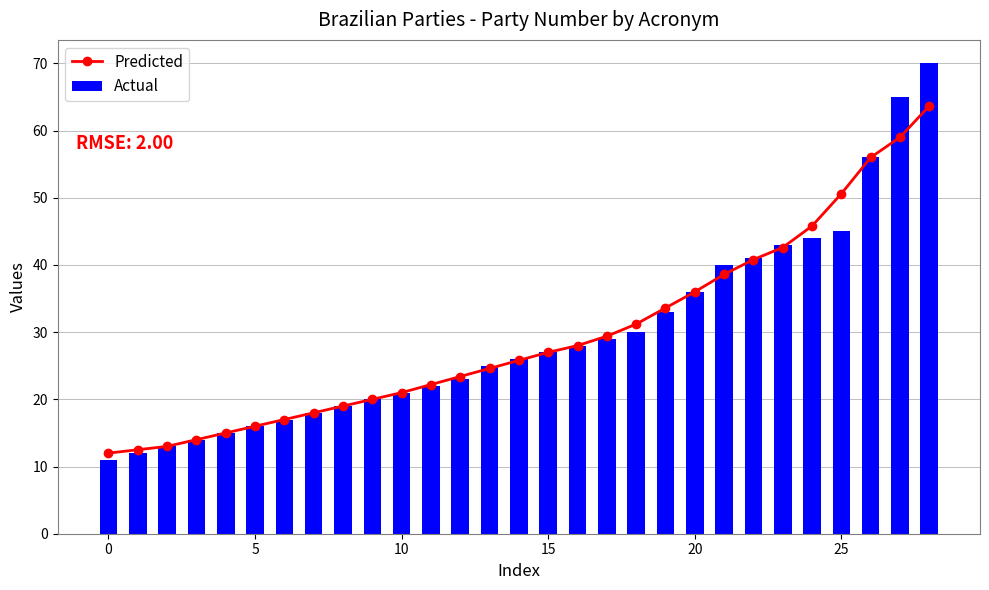

What is the difference between the maximum and minimum values in the Actual series?

59